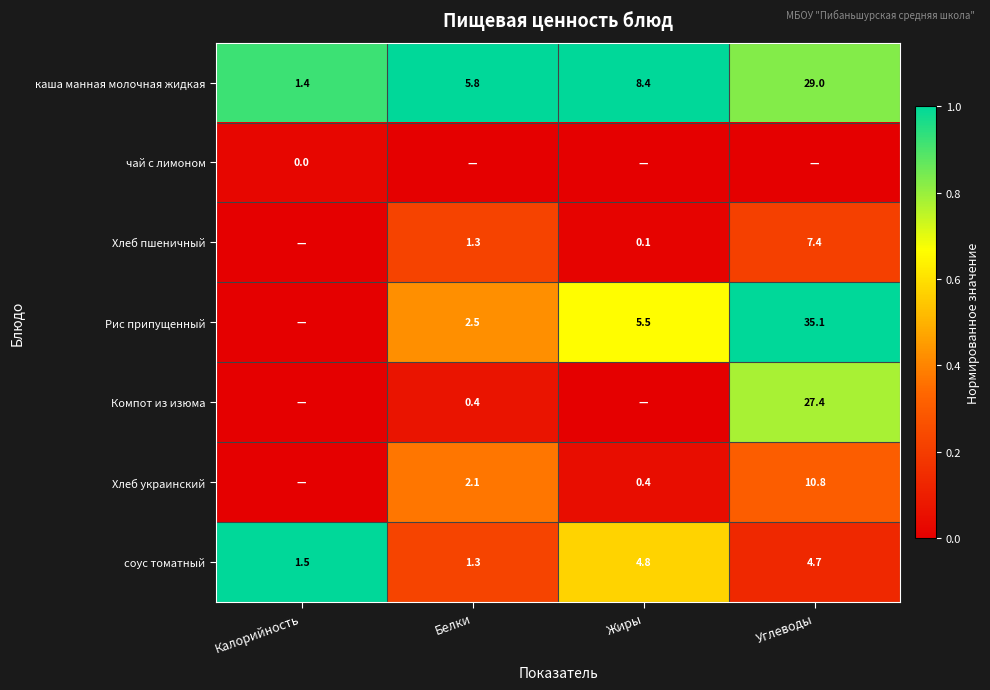

What is the sum of all каша манная молочная жидкая values?

44.6